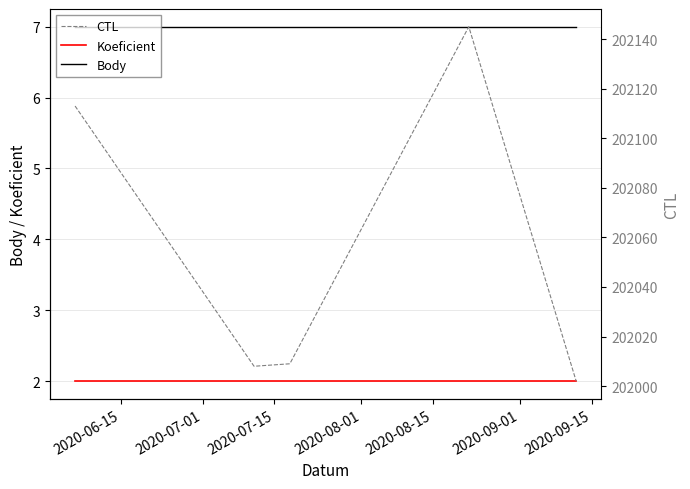

True or false: Koeficient and Body cross at least once.

False